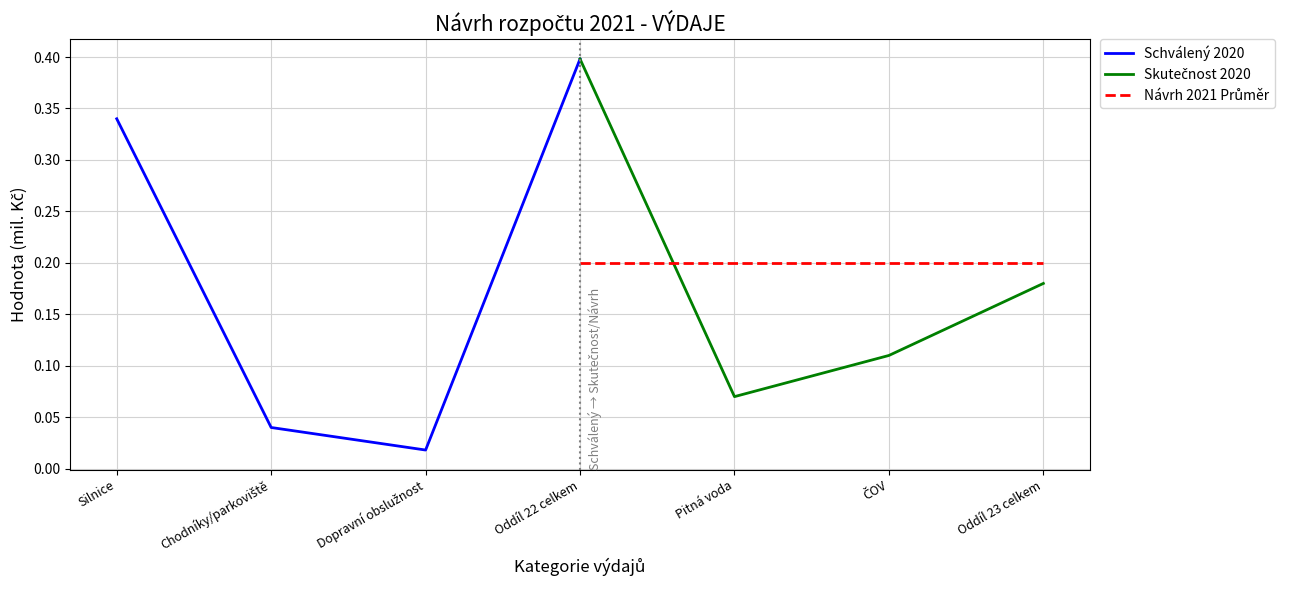

How many lines are shown in the chart?

3